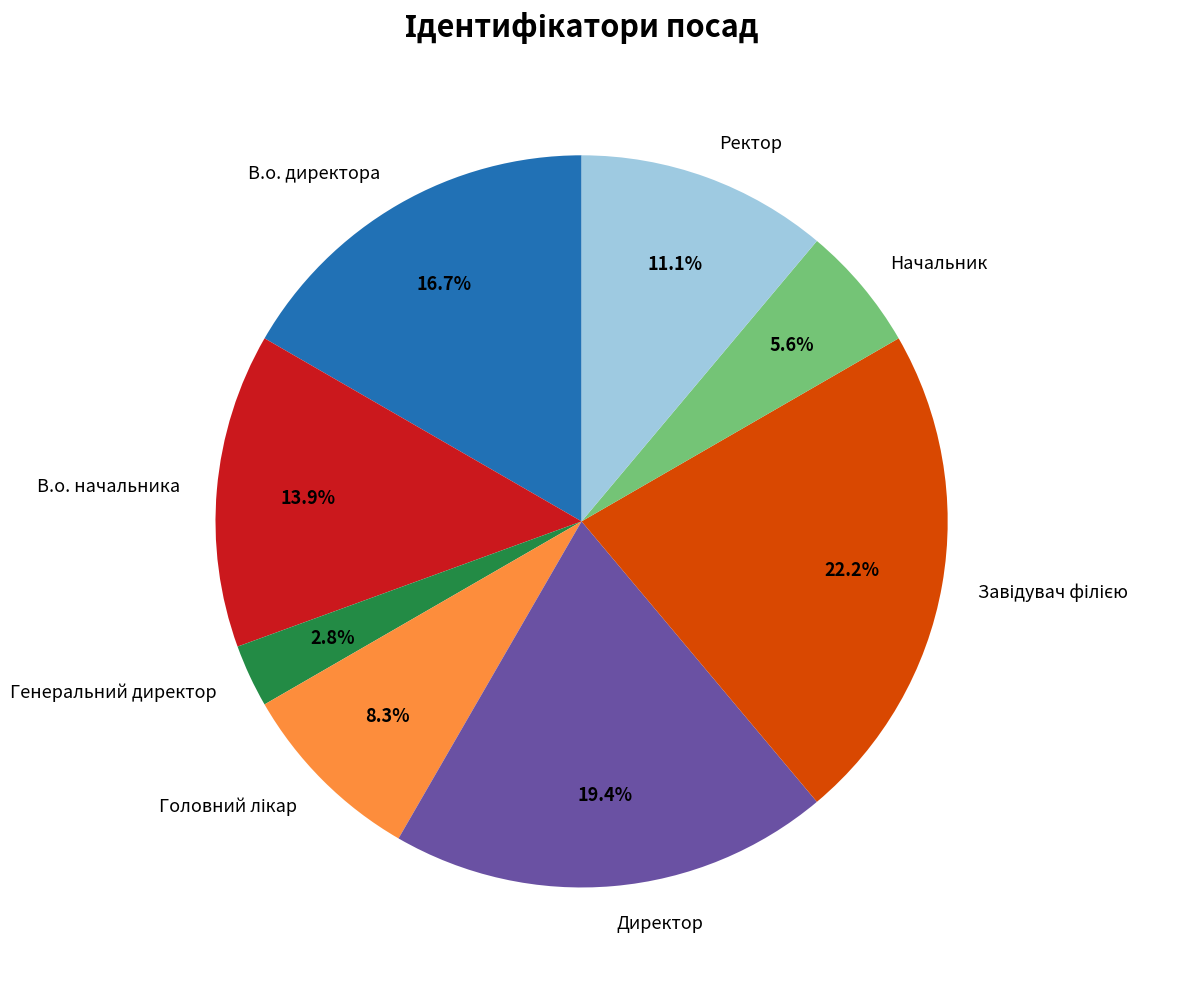

Is there a majority slice in this chart?

No